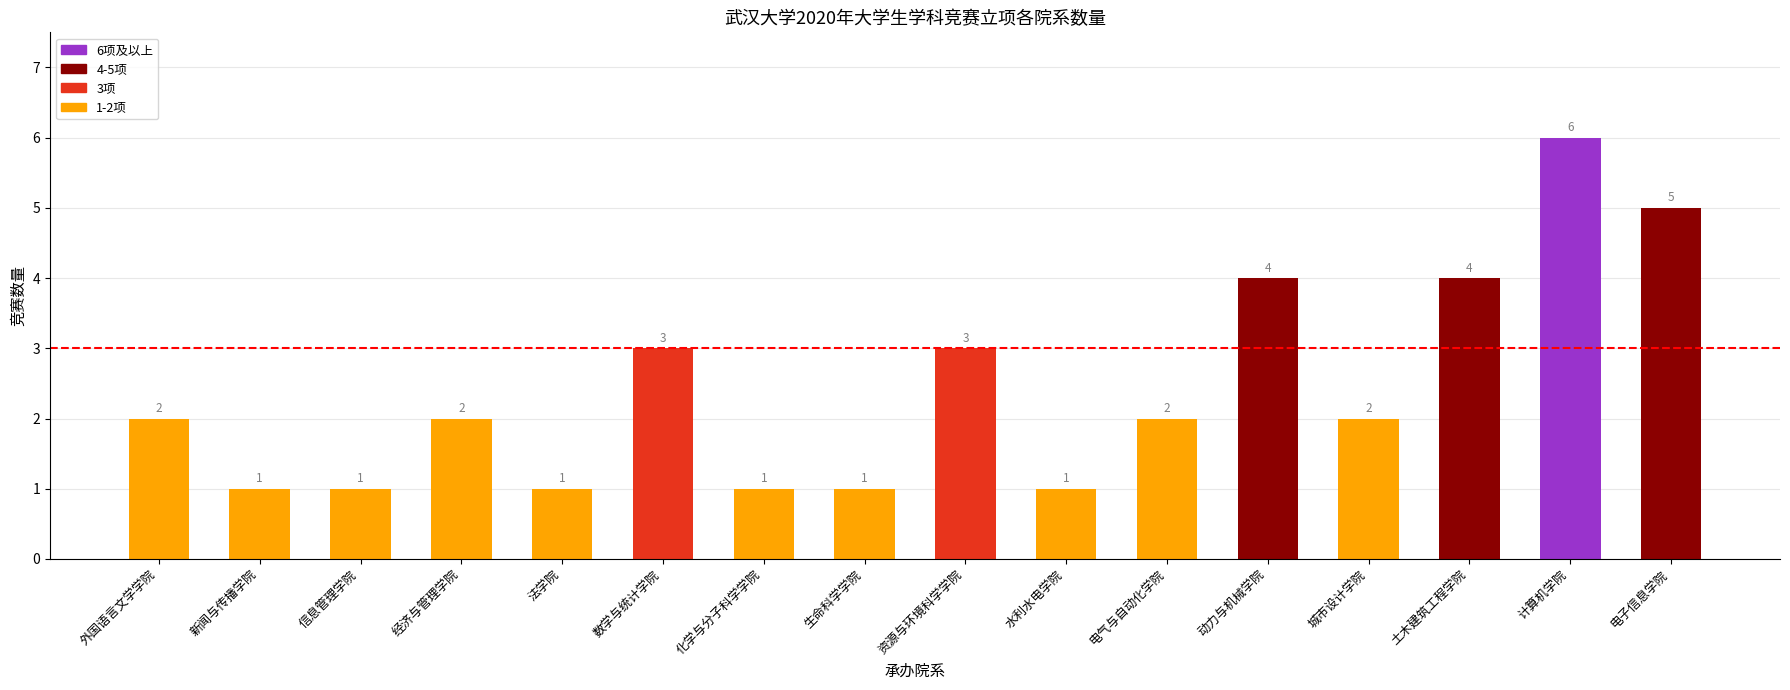

What value does the data have at 土木建筑工程学院?

4